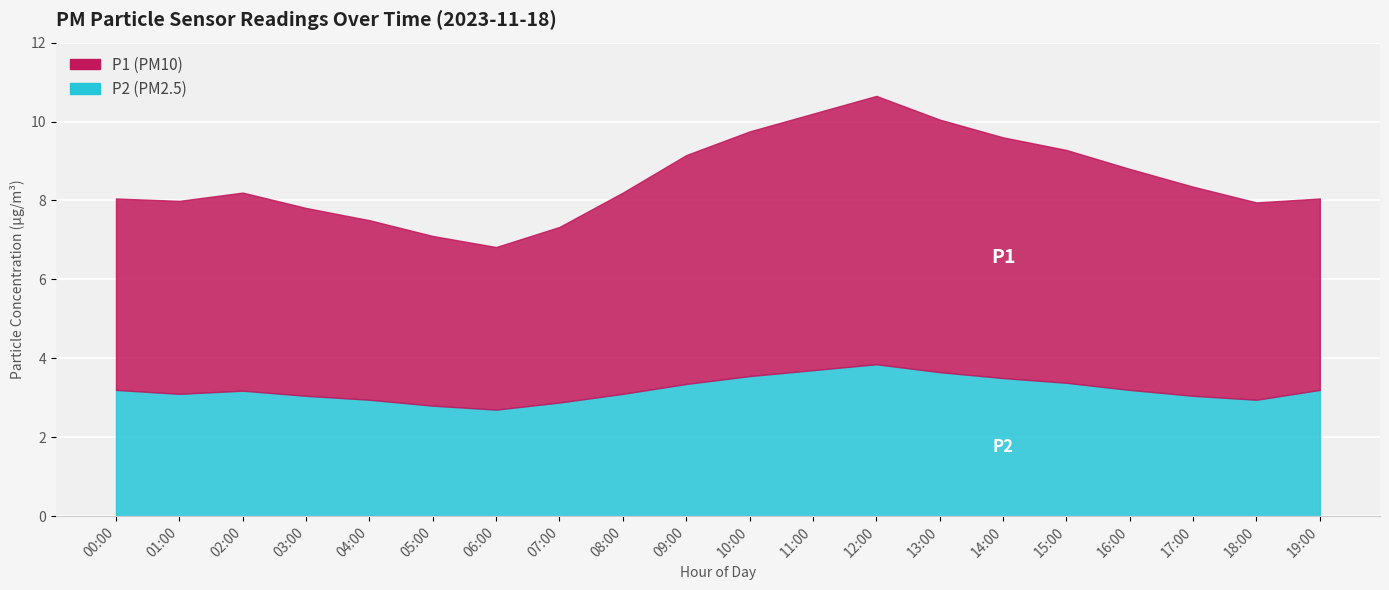

At which category does P2 reach its first local peak?

02:00